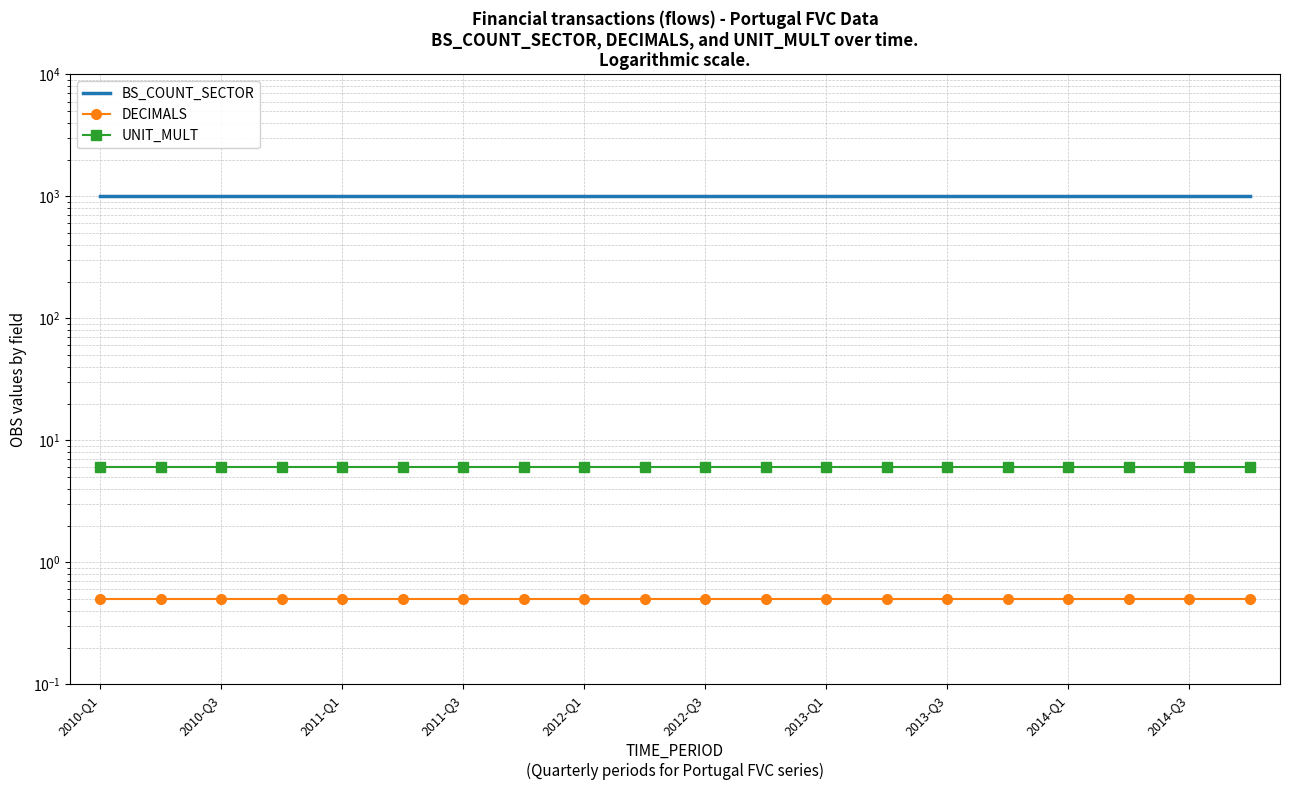

The BS_COUNT_SECTOR series shows 253.2 at 2010-Q3. True or false?

False